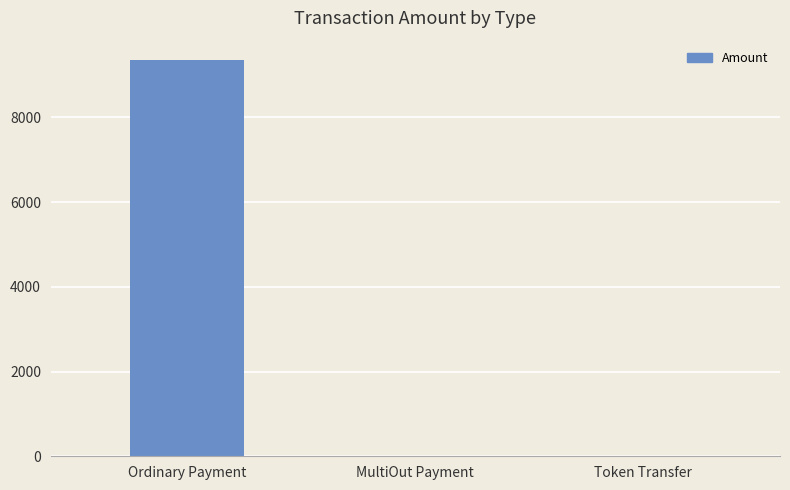

The value at Token Transfer is -5452.9. True or false?

False